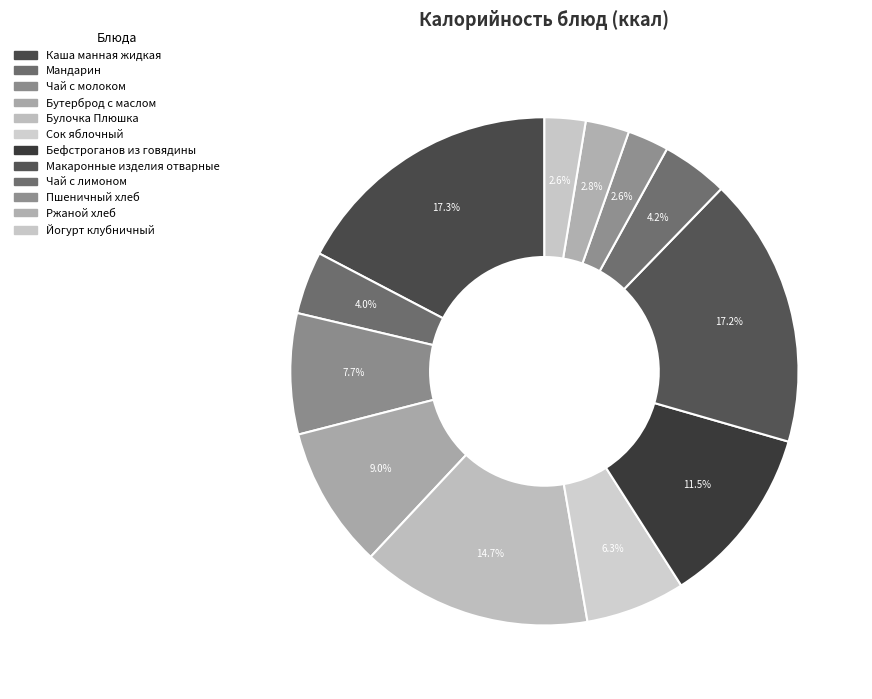

How many slices are in this pie chart?

12